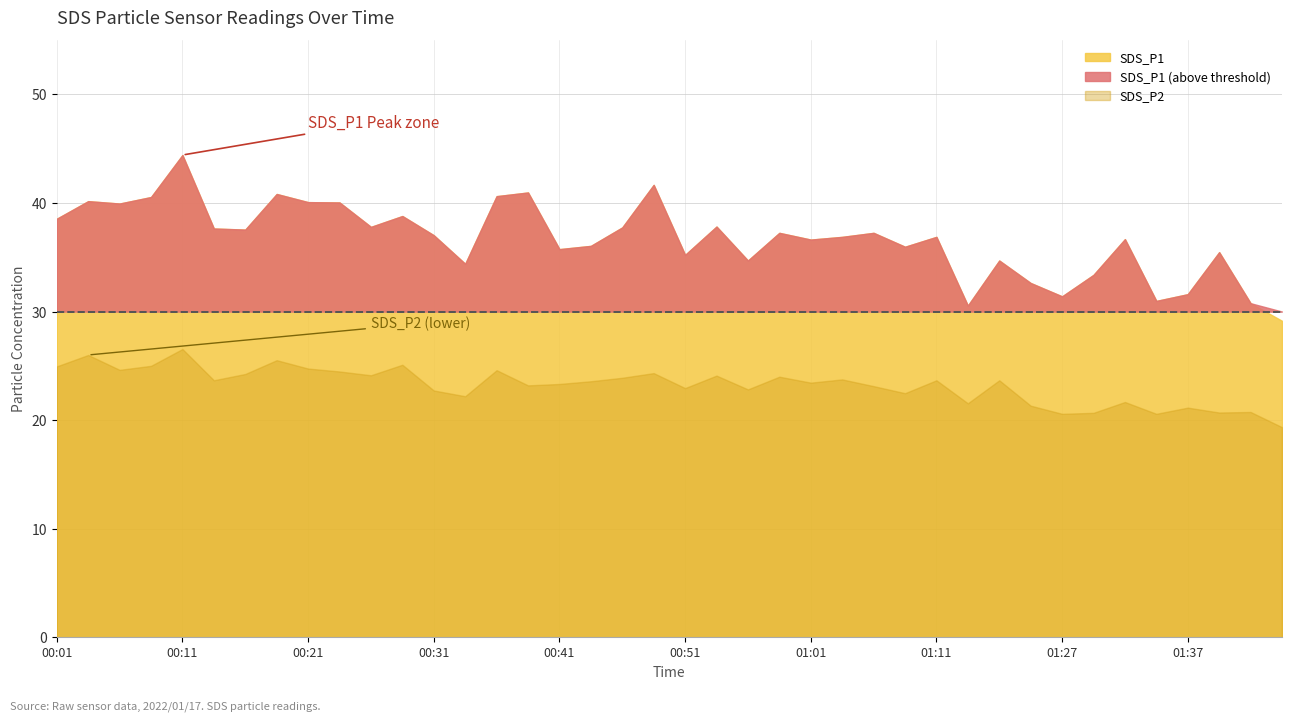

What is the difference between the SDS_P1 values at 01:32 and 01:45?

7.5